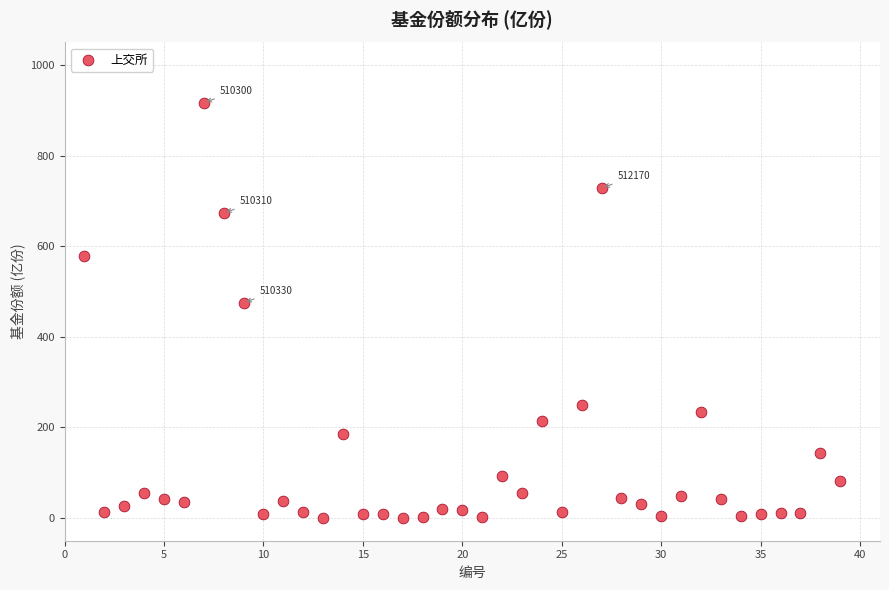

What is the range of X values (max minus min)?

38.0